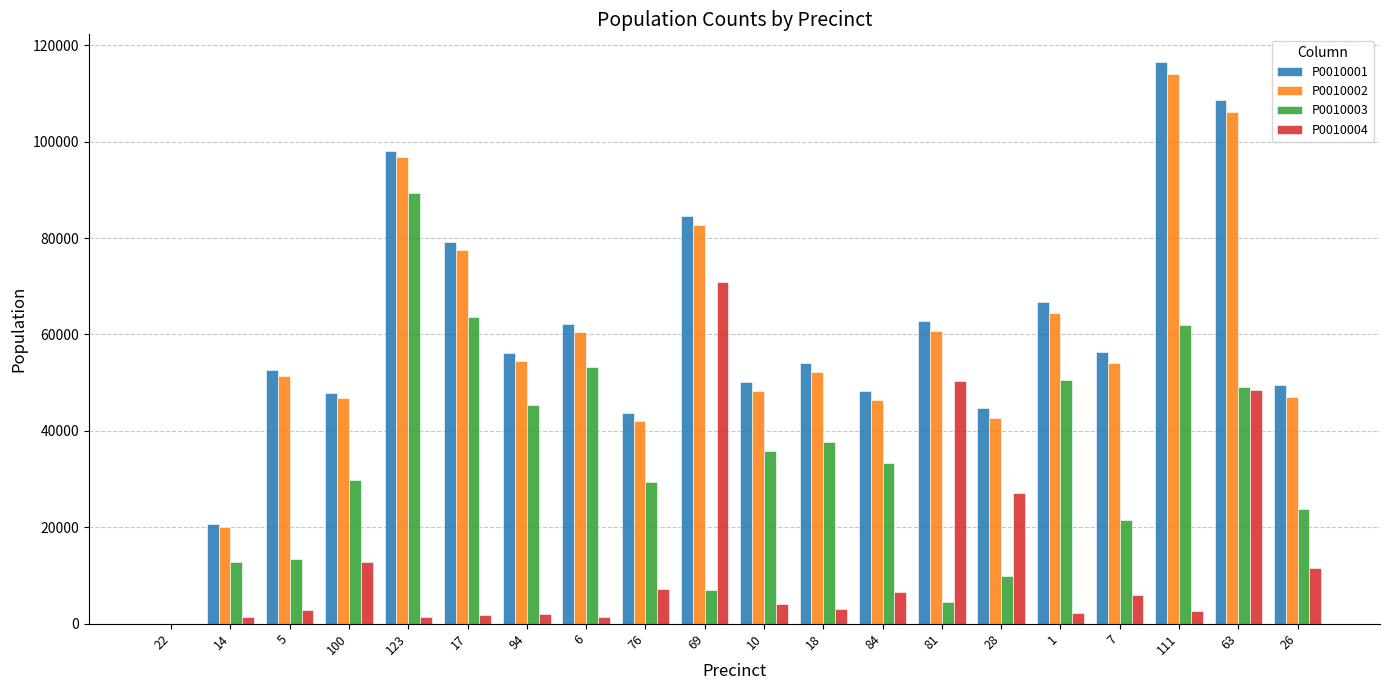

Is the value of P0010004 at 63 greater than the value of P0010002 at 14?

Yes